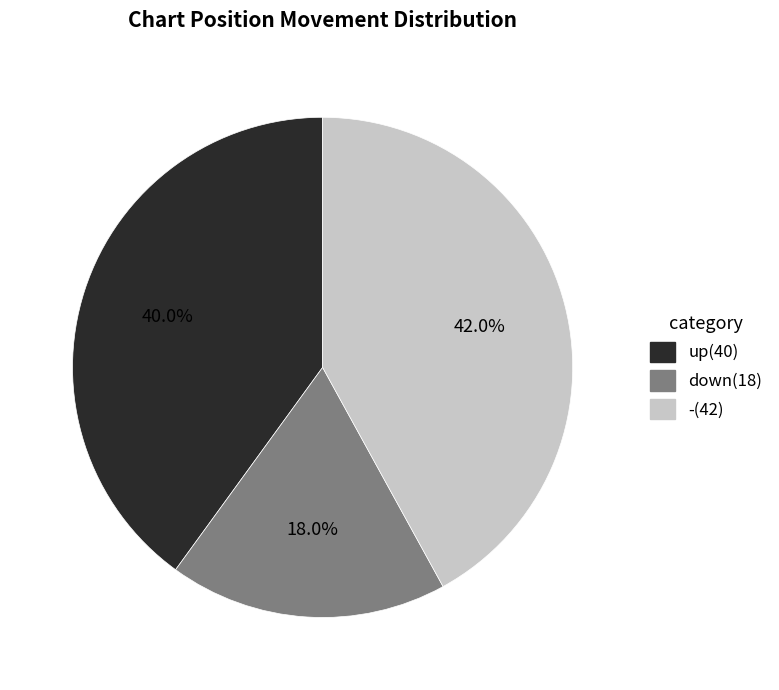

True or false: up accounts for 40% of the total.

True